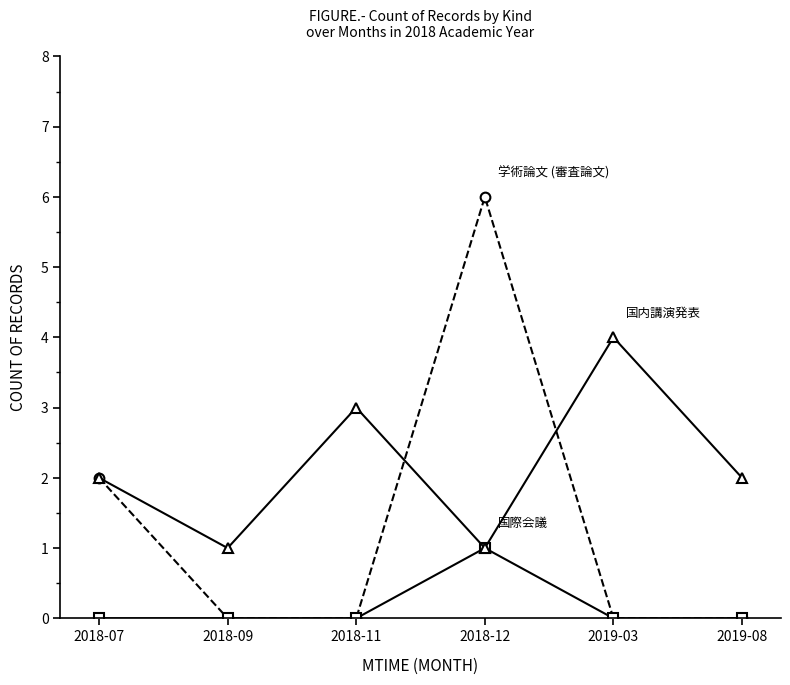

What is the label of the 2nd point from the right?

2019-03